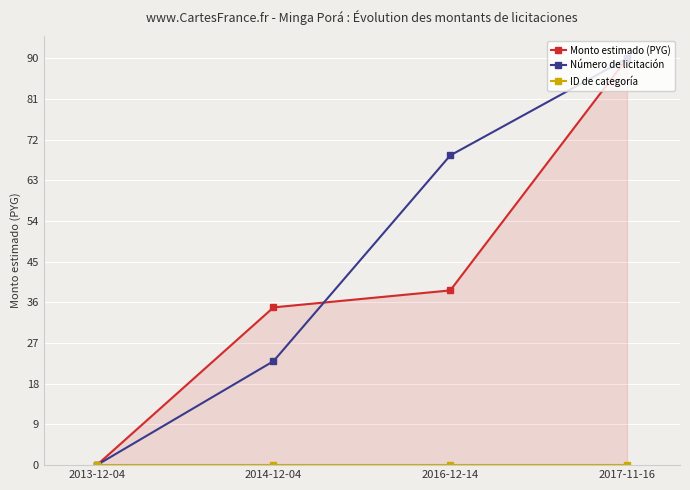

True or false: Número de licitación has more than 0 interior local peaks.

False